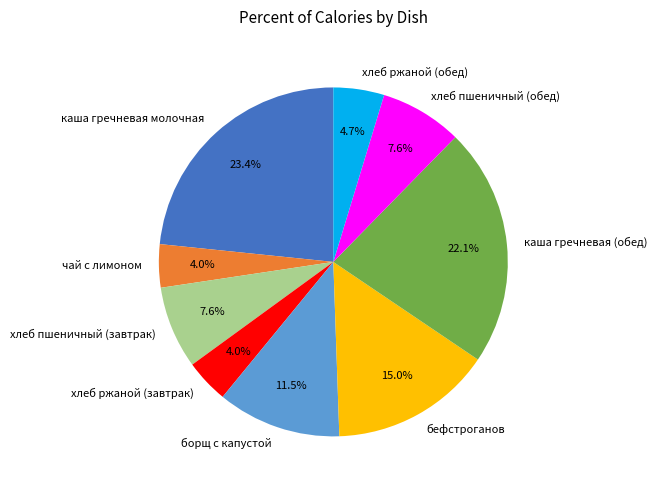

What is the ratio of the value at хлеб ржаной (обед) to the value at каша гречневая молочная?

0.2